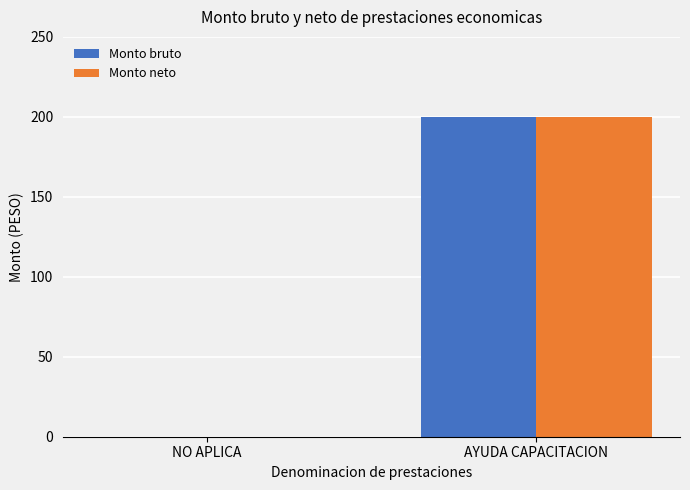

Is the value of Monto neto at AYUDA CAPACITACION greater than the value of Monto bruto at NO APLICA?

Yes